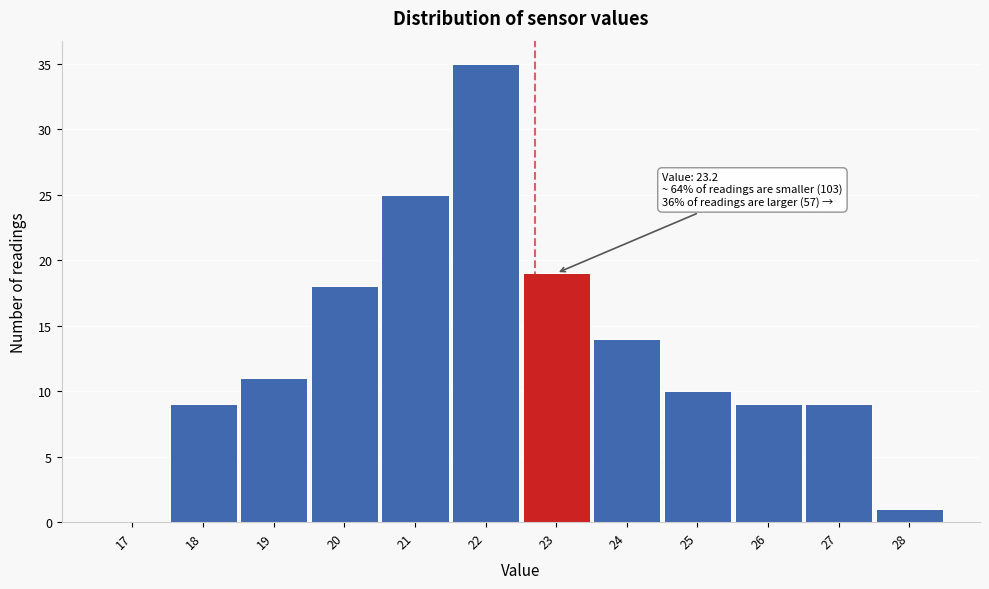

Reading left to right, list all the values displayed in this chart.

17=0	18=9	19=11	20=18	21=25	22=35	23=19	24=14	25=10	26=9	27=9	28=1